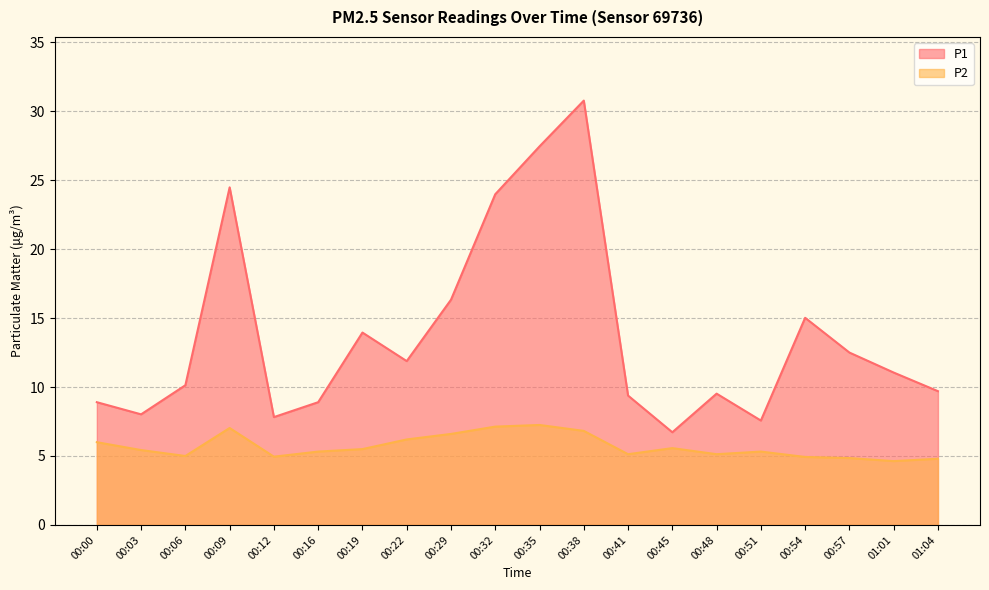

What is the average value of the P1 series?

13.7